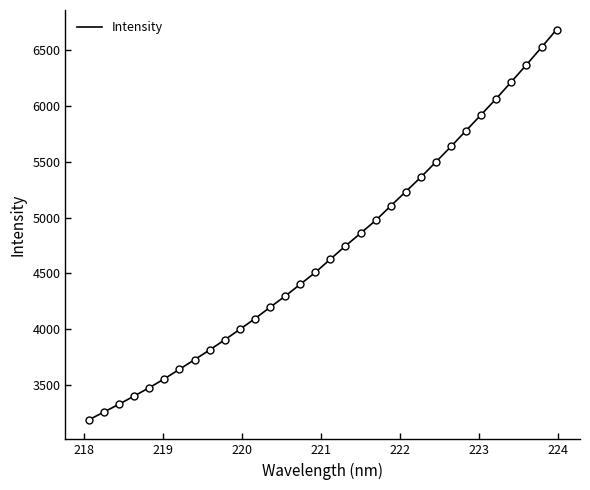

What is the difference between the maximum and minimum values?

3501.4